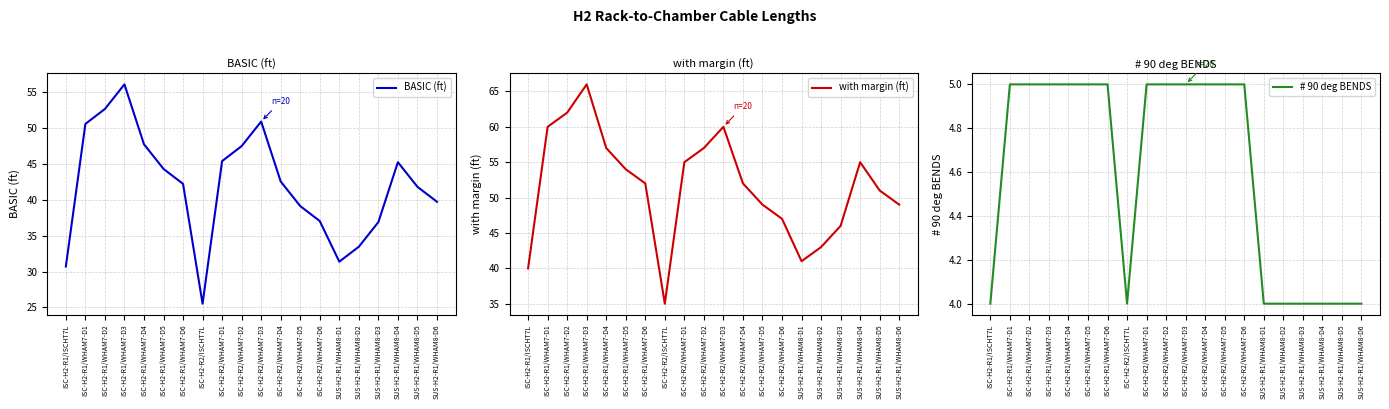

True or false: with margin (ft) and # 90 deg BENDS intersect in this chart.

False